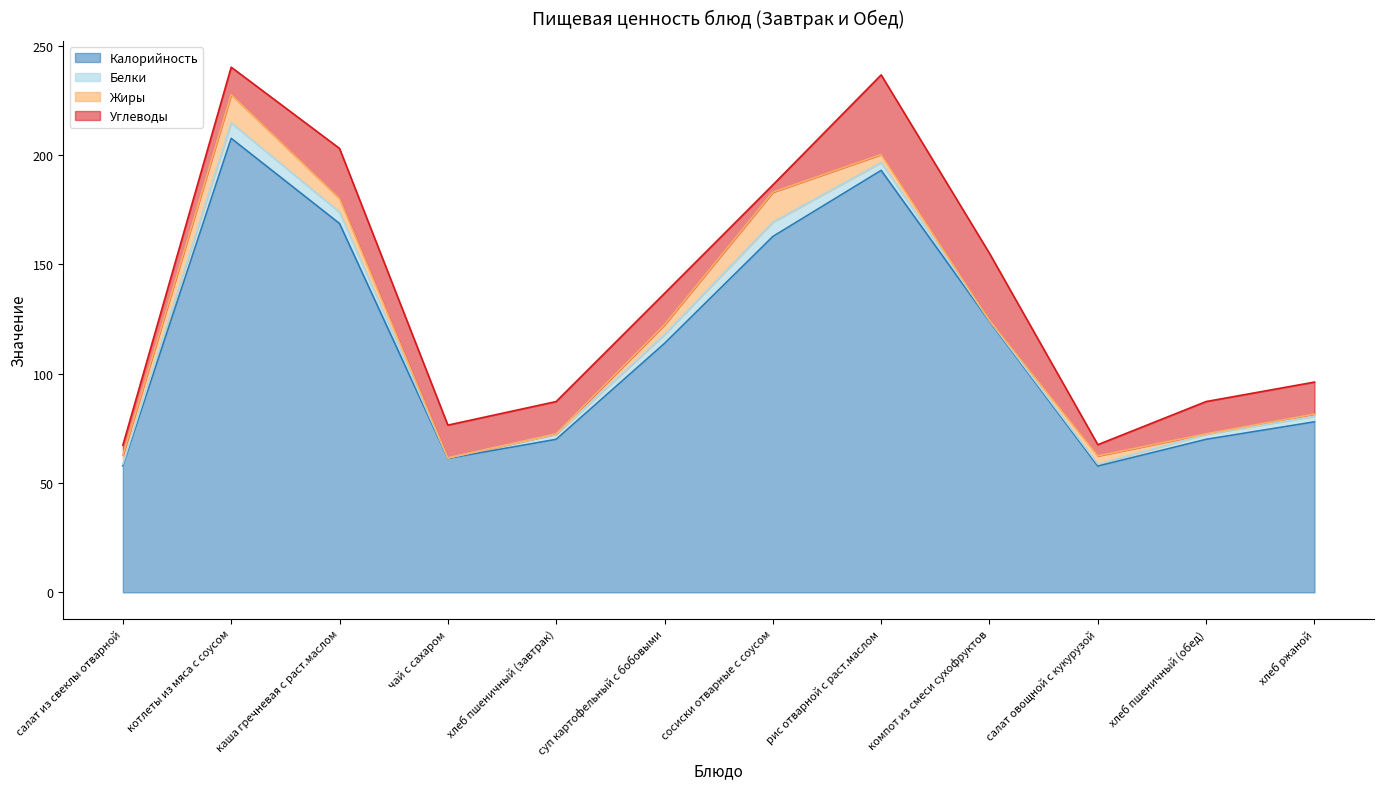

True or false: Калорийность has more than 0 points higher than both neighbors.

True